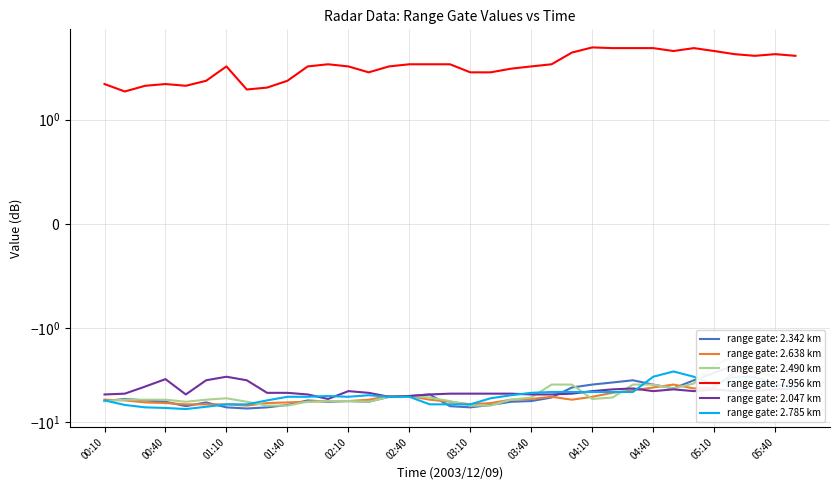

What is the maximum value shown in the chart?

5.9